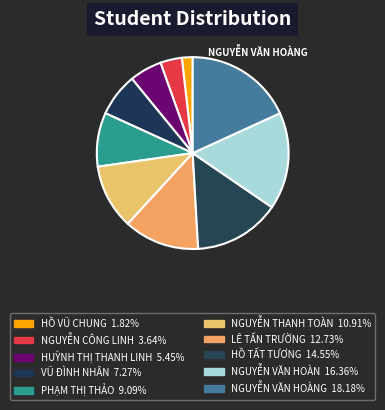

Rank the categories by value from highest to lowest.

NGUYỄN VĂN HOÀNG, NGUYỄN VĂN HOÀN, HỒ TẤT TƯƠNG, LÊ TẤN TRƯỜNG, NGUYỄN THANH TOÀN, PHẠM THỊ THẢO, VŨ ĐÌNH NHÂN, HUỲNH THỊ THANH LINH, NGUYỄN CÔNG LINH, HỒ VŨ CHUNG